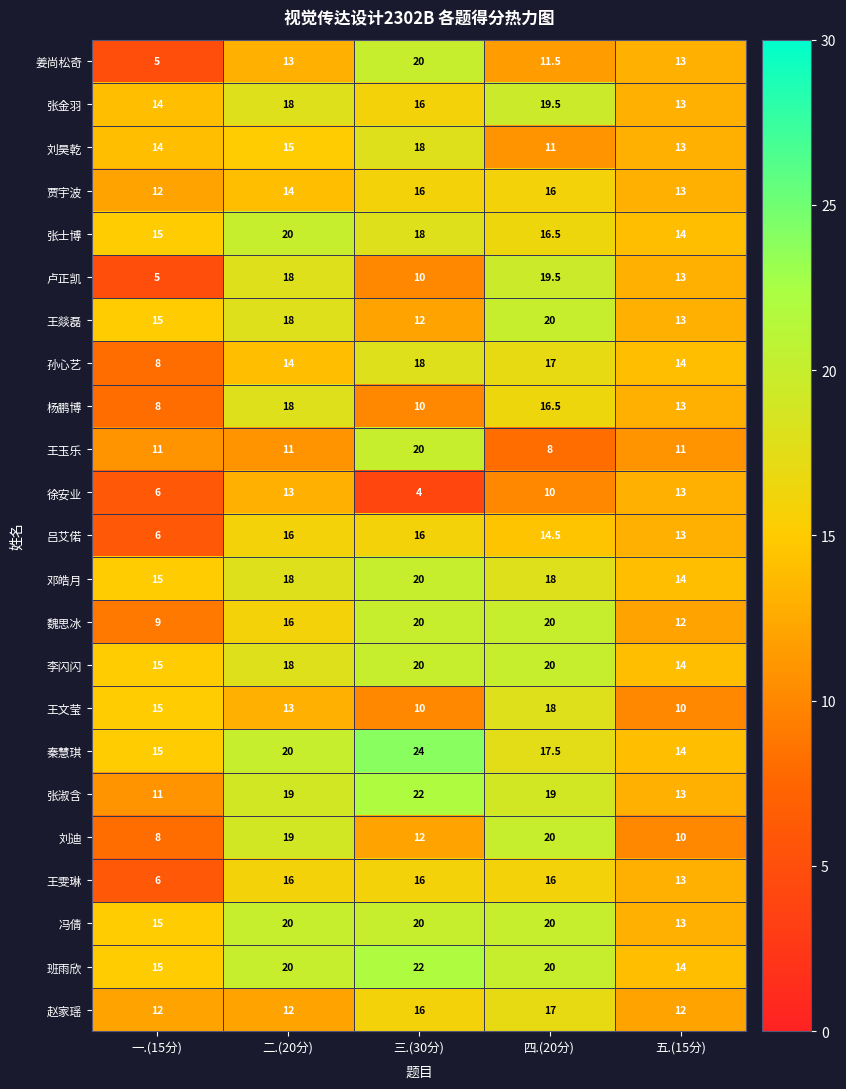

What is the sum of all 孙心艺 values?

71.0